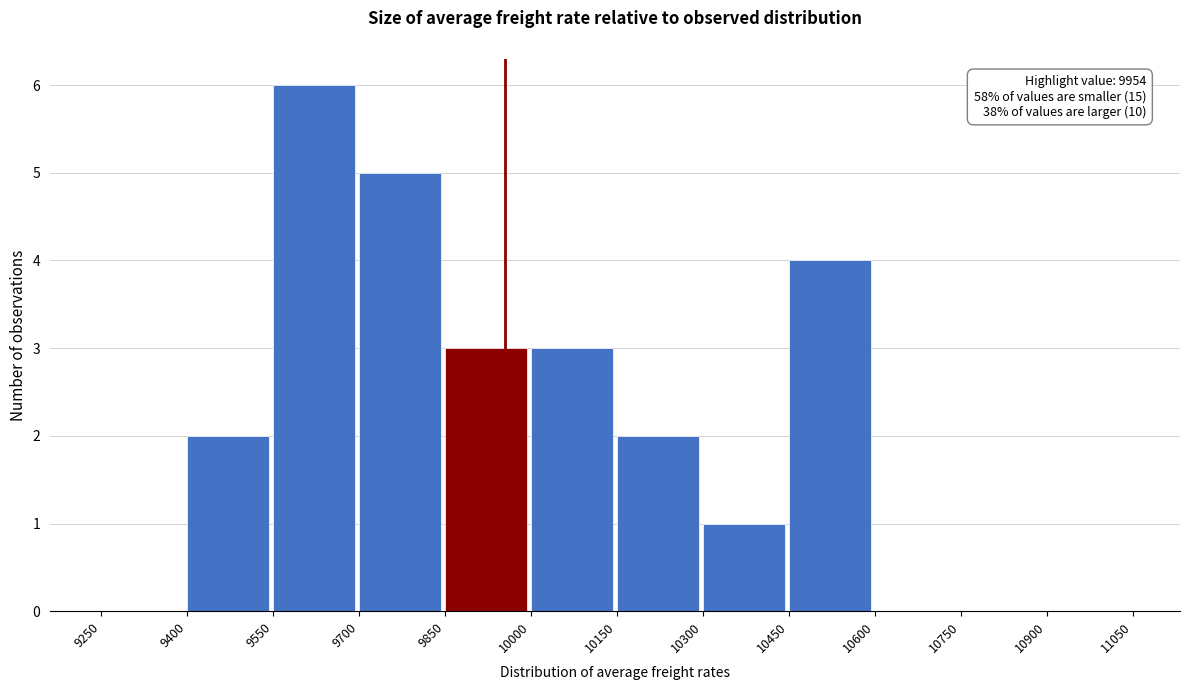

Over which range of the x-axis is the bar tallest?

9550 to 9700